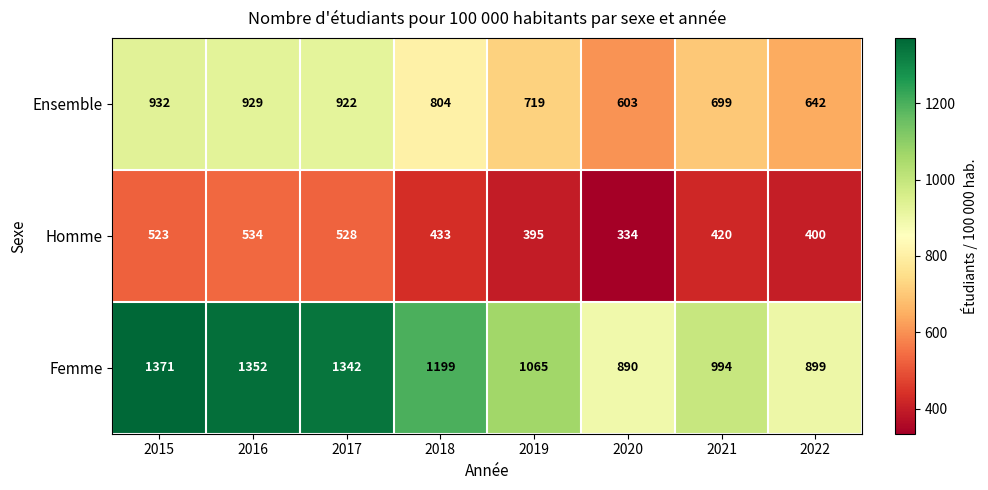

Which series has the widest spread of values?

Femme